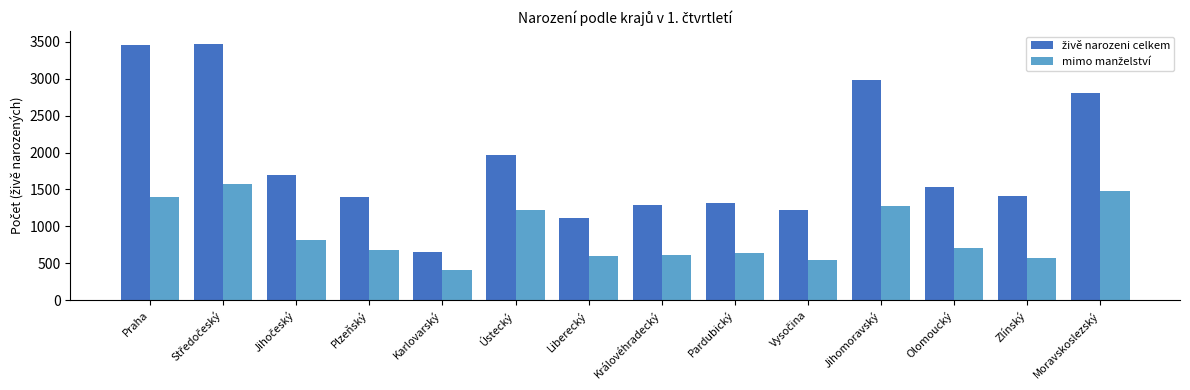

What is the spread (max minus min) of values at Moravskoslezský?

1327